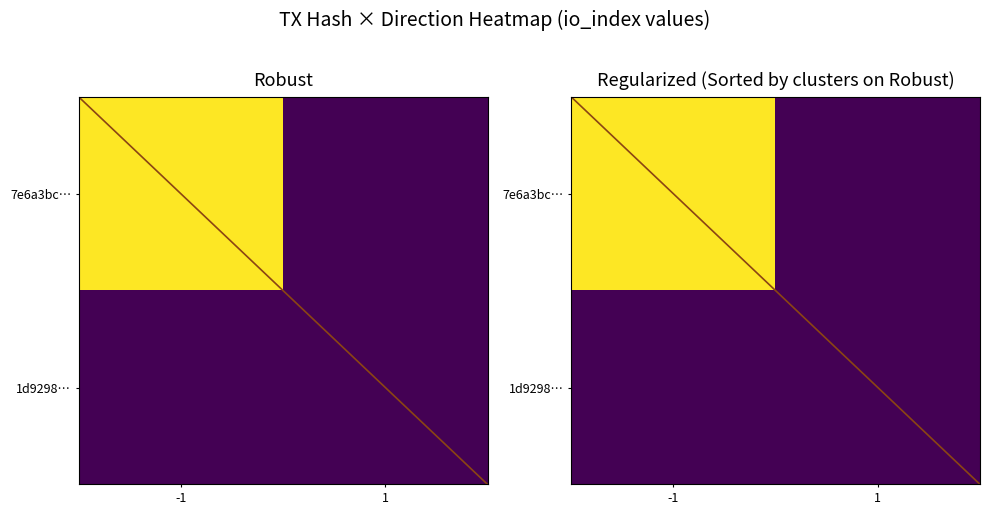

True or false: 7e6a3bc… has a value of 1.0 at -1.

True